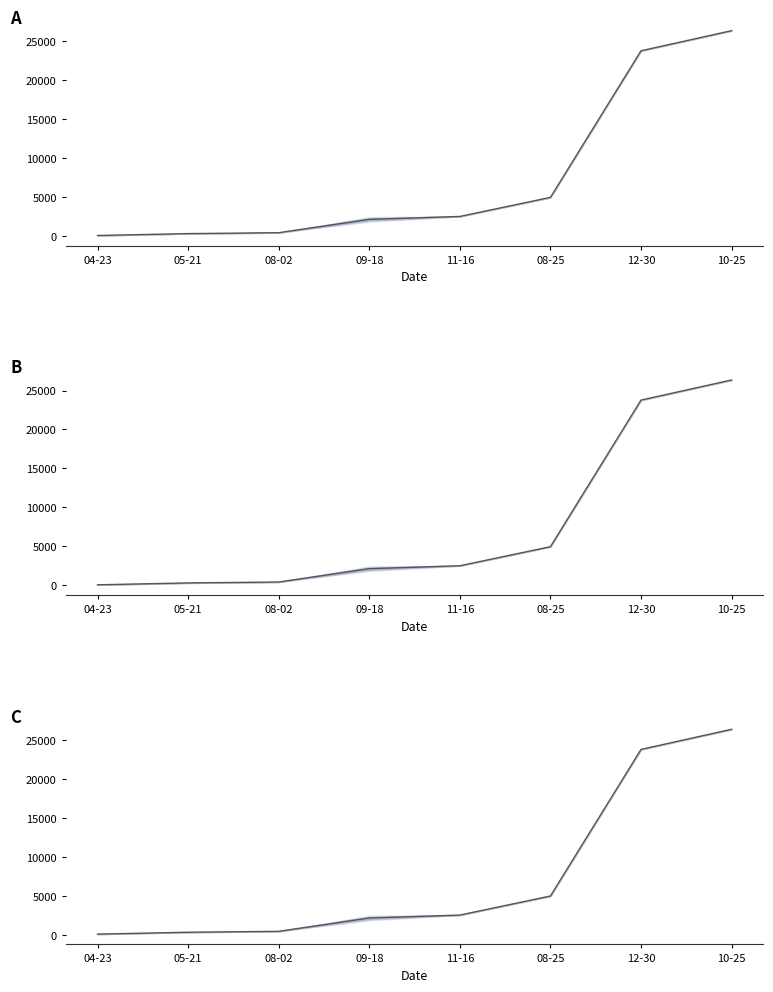

How many lines are shown in the chart?

1